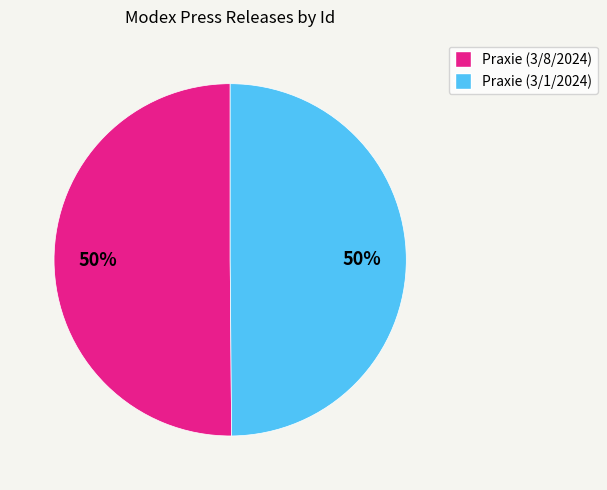

What is the ratio of the value at Praxie (3/1/2024) to the value at Praxie (3/8/2024)?

1.0